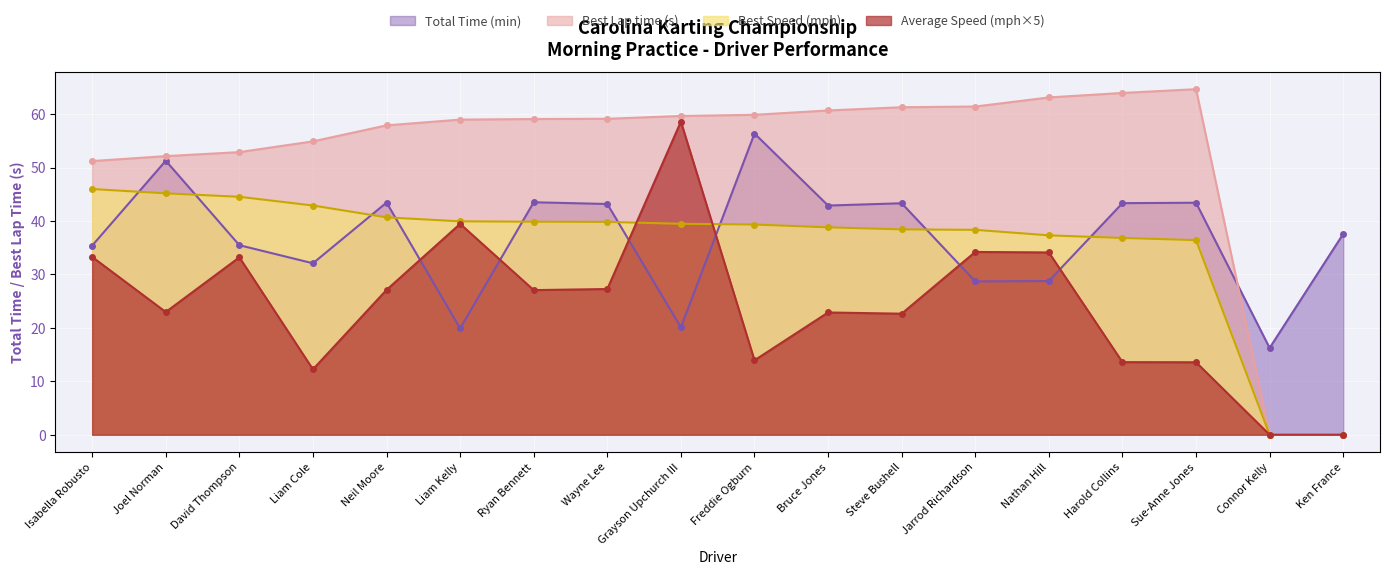

At Sue-Anne Jones, list the series in order from largest to smallest.

Best Lap time (s), Total Time (min), Best Speed (mph), Average Speed (mph×5)